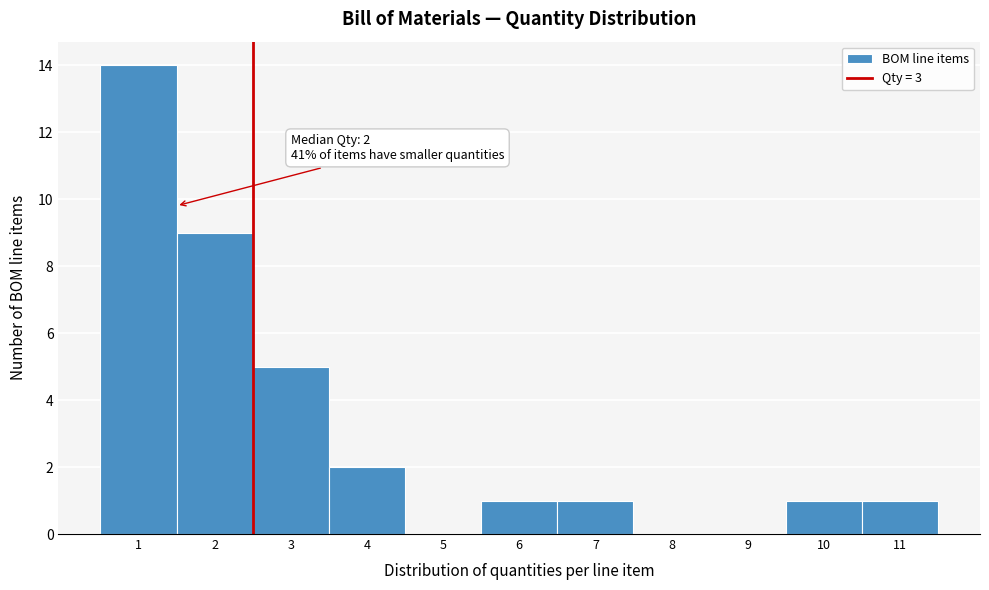

Reading right to left, list all the values displayed in this chart.

11=1	10=1	9=0	8=0	7=1	6=1	5=0	4=2	3=5	2=9	1=14